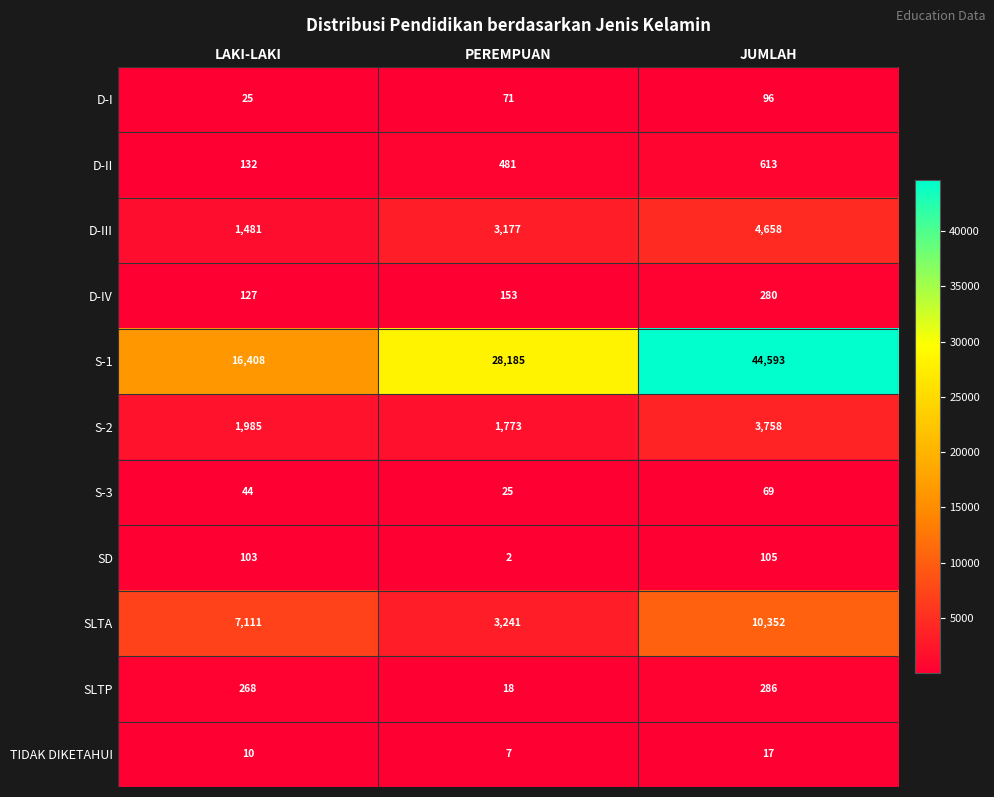

What is the total value across all series at PEREMPUAN?

37133